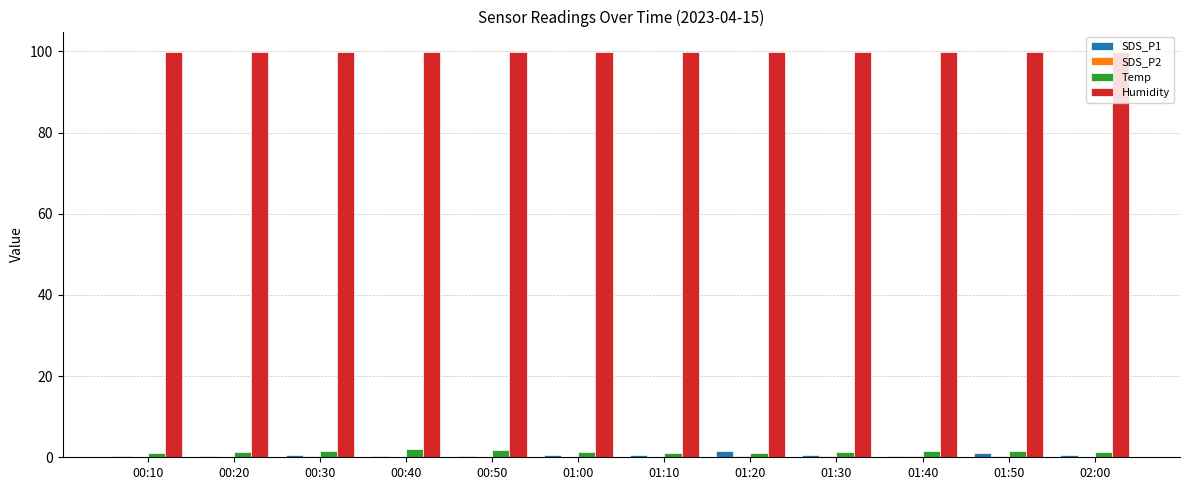

Which series has the largest total across all categories?

Humidity